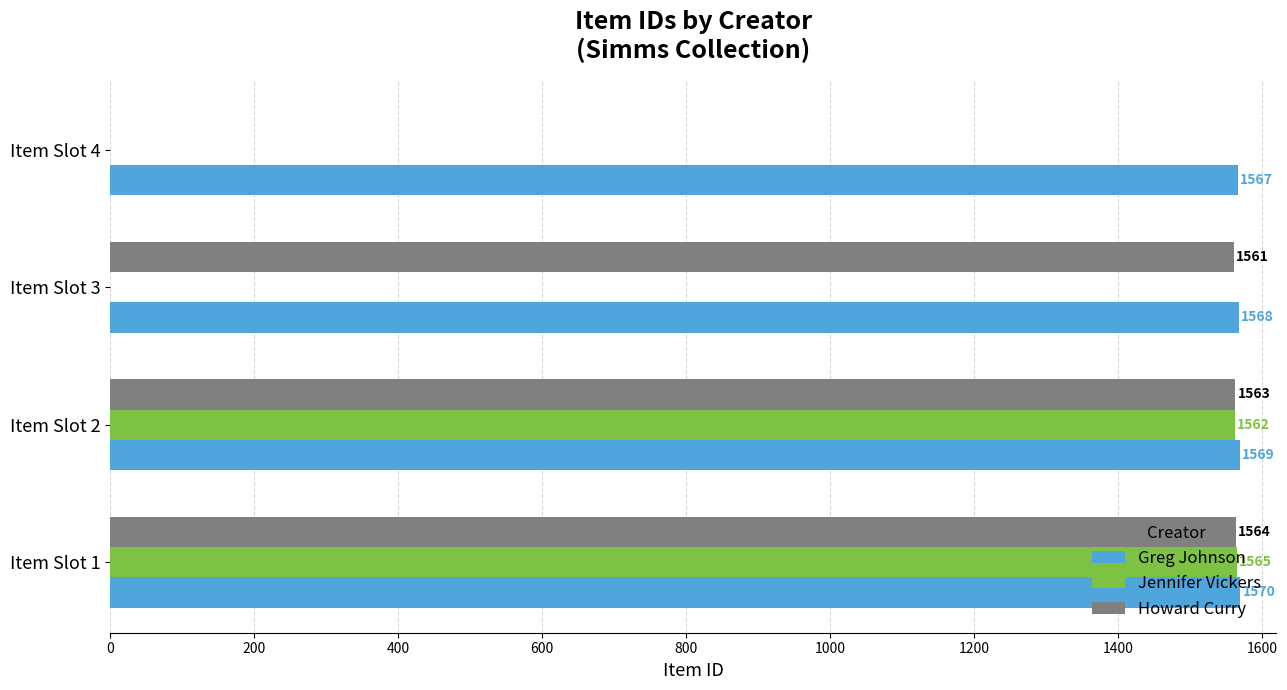

What is the sum of all Greg Johnson values?

6274